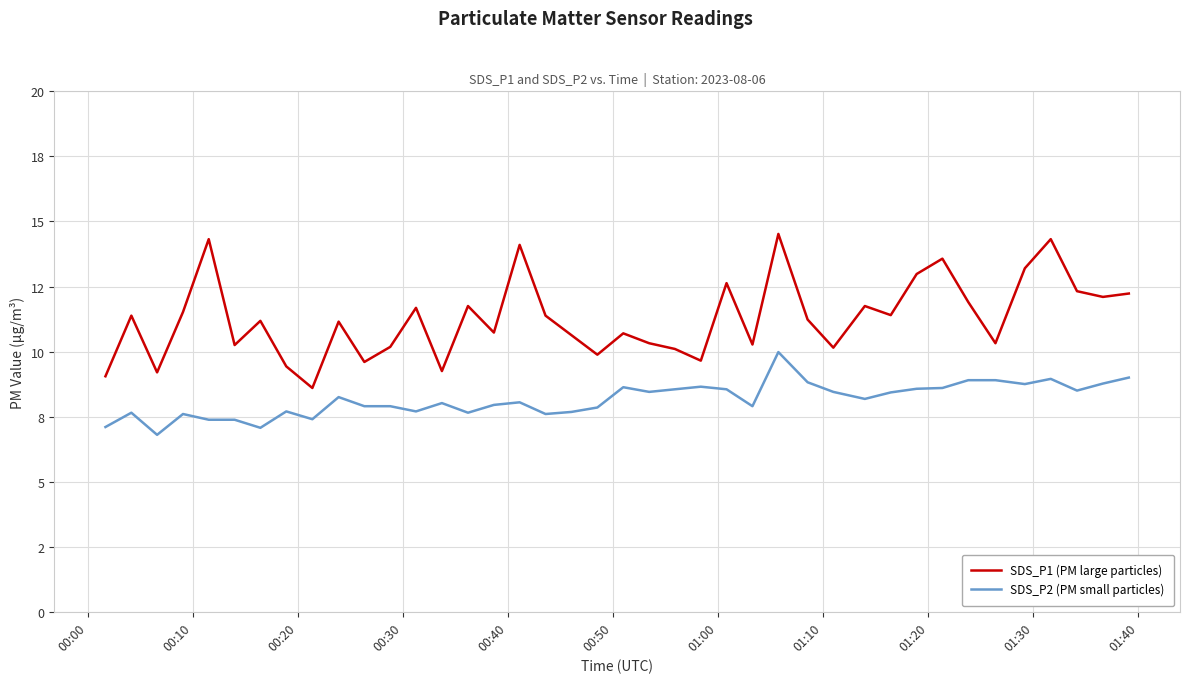

True or false: SDS_P2 (PM small particles) and SDS_P1 (PM large particles) intersect in this chart.

False